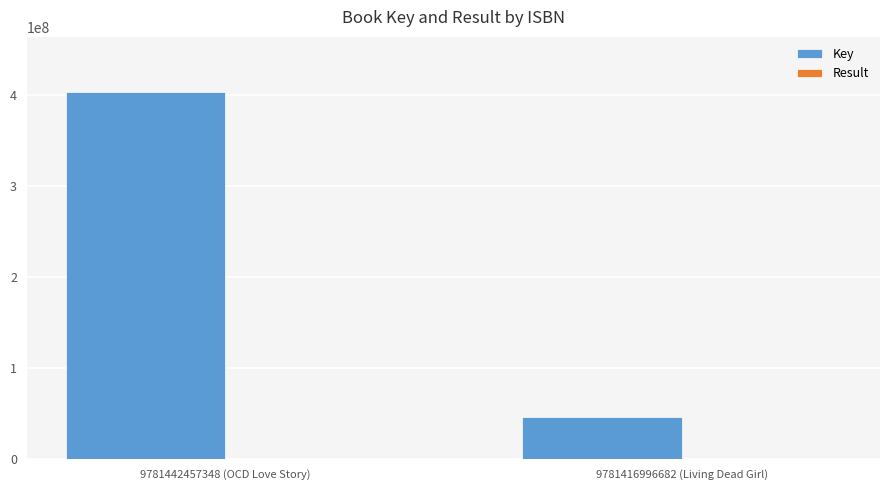

True or false: Key has a value of 46306173 at 9781416996682 (Living Dead Girl).

True